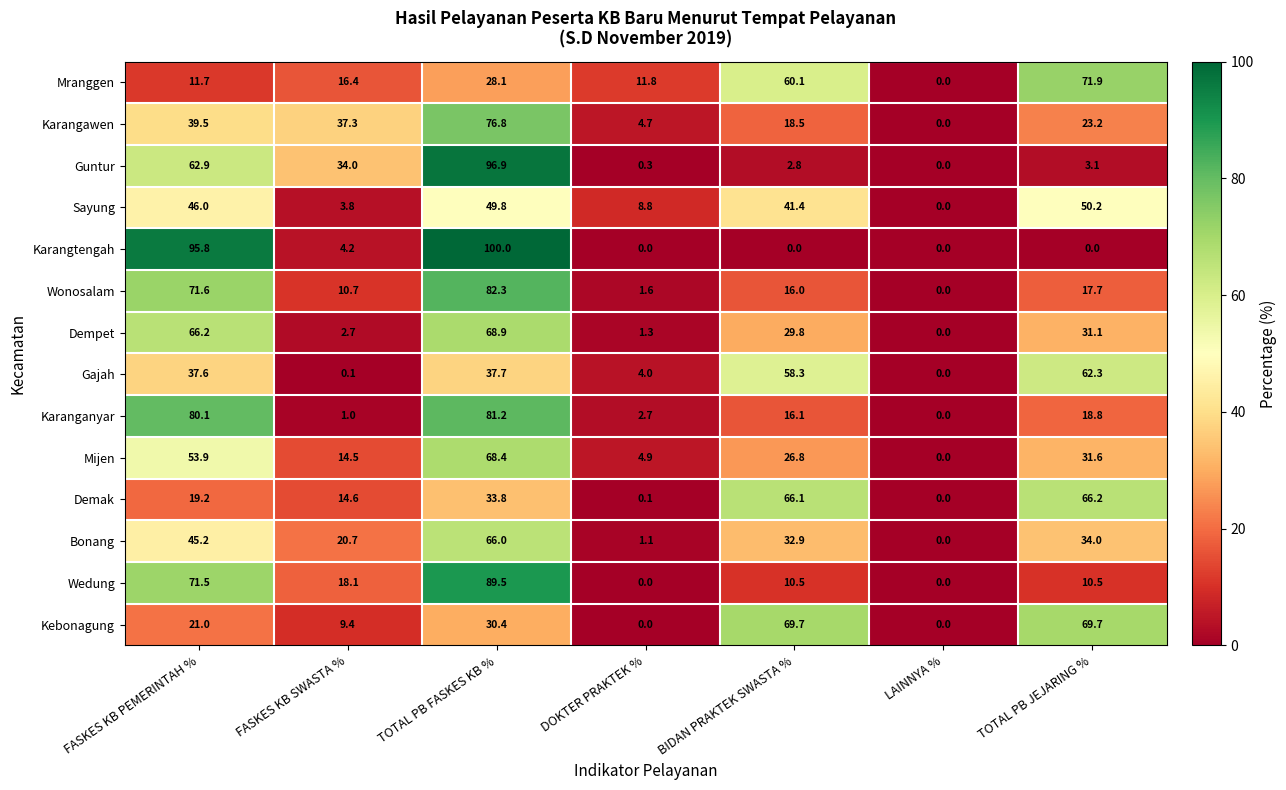

List the series in order of their peak value, lowest first.

Sayung, Gajah, Bonang, Demak, Mijen, Dempet, Kebonagung, Mranggen, Karangawen, Karanganyar, Wonosalam, Wedung, Guntur, Karangtengah